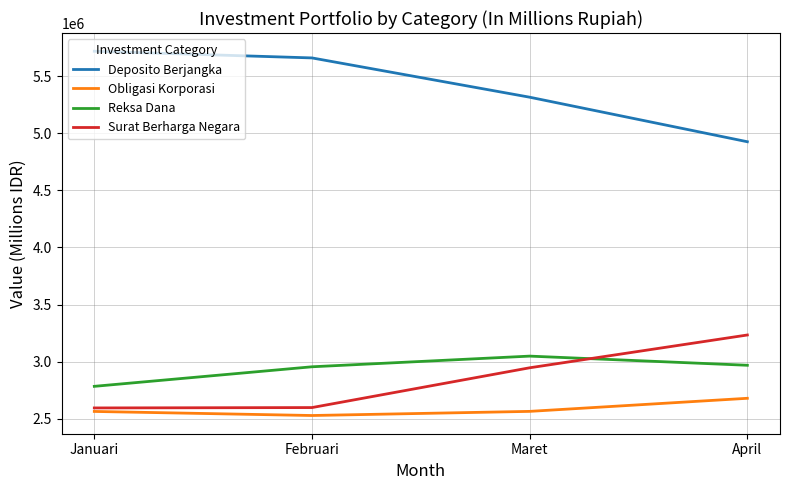

Is the value of Surat Berharga Negara at Maret greater than the value of Deposito Berjangka at April?

No